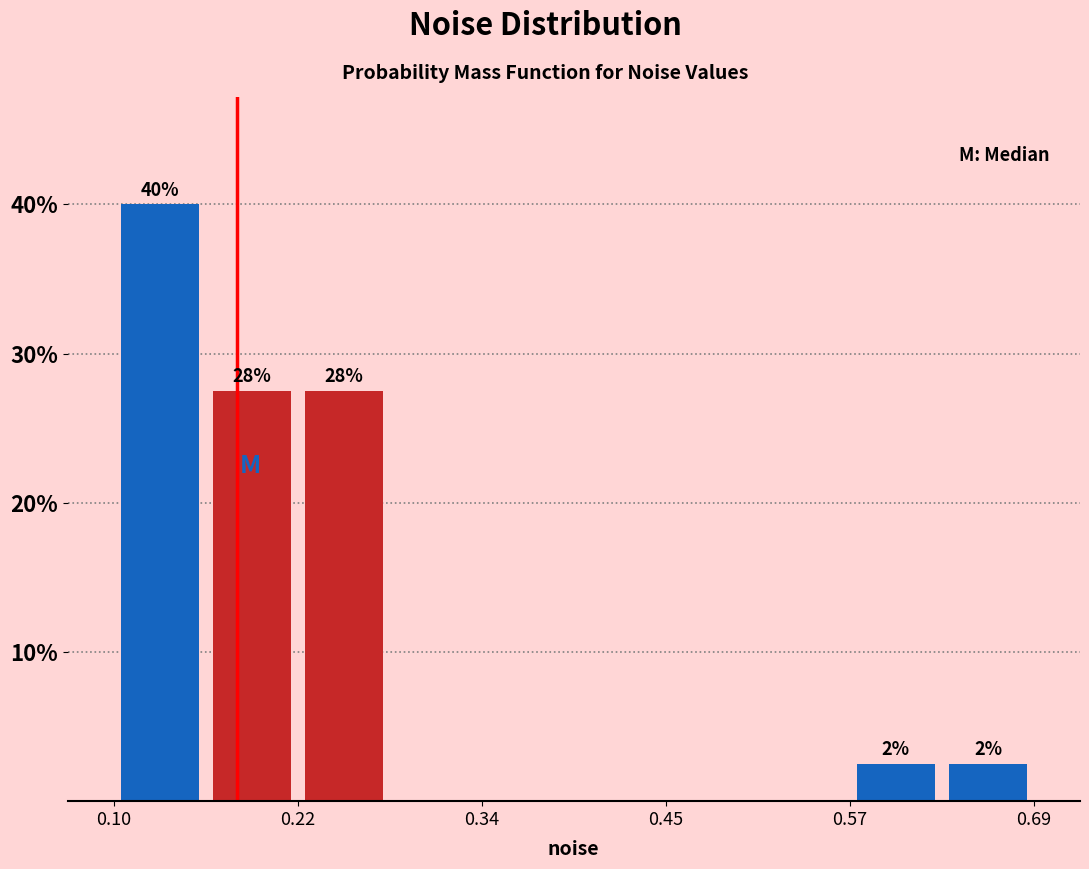

Around what value on the x-axis is the tallest bar? Give the approximate position of its centre, as read against the axis.

0.14